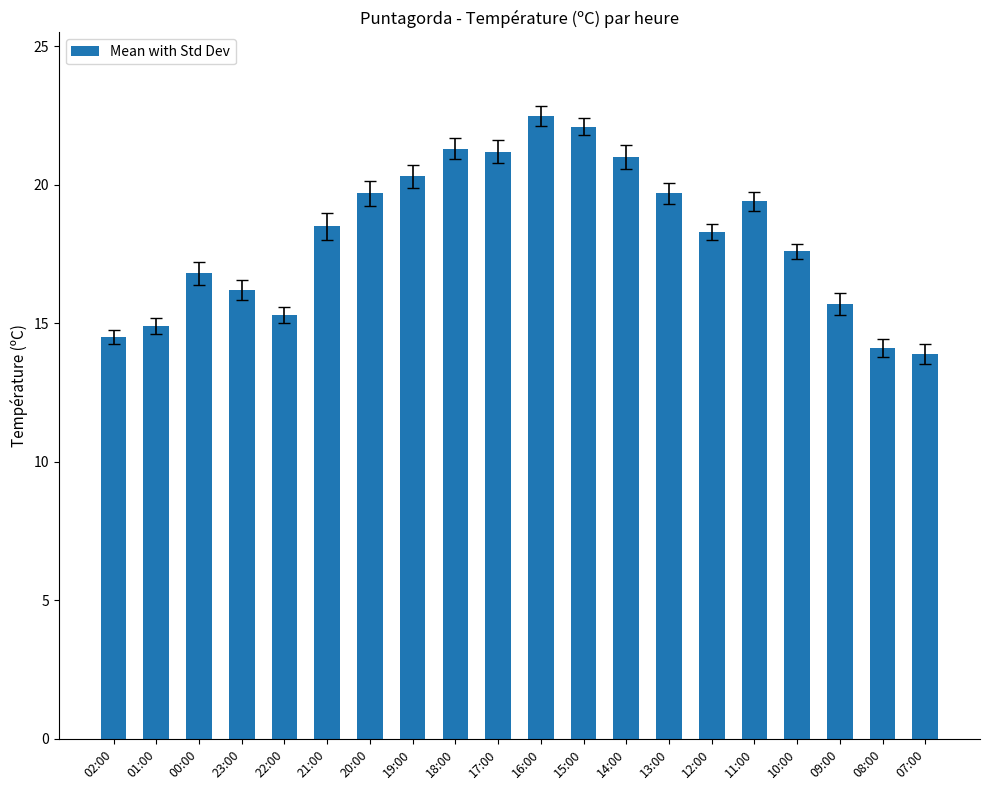

The chart shows a value of 14.1 at 08:00. True or false?

True